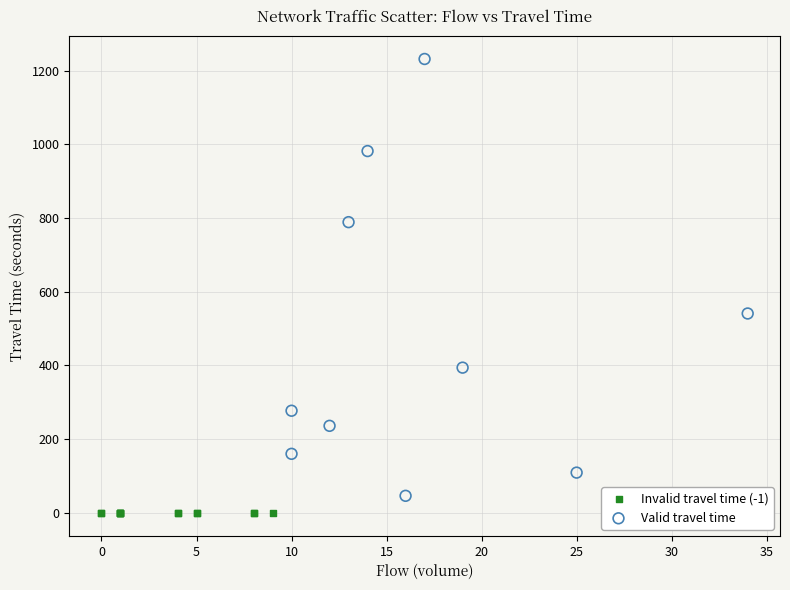

Which series contains the highest Y value?

Valid travel time